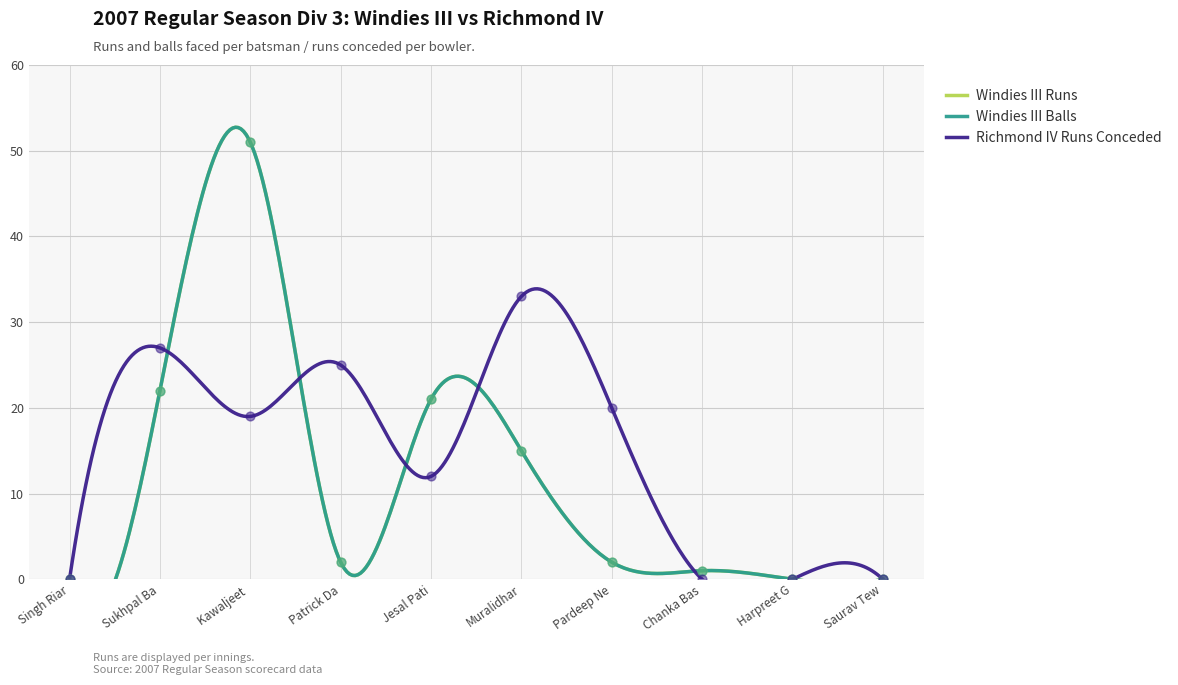

Is the value of Richmond IV Runs Conceded at Chanka Bas greater than the value of Windies III Runs at Kawaljeet?

No